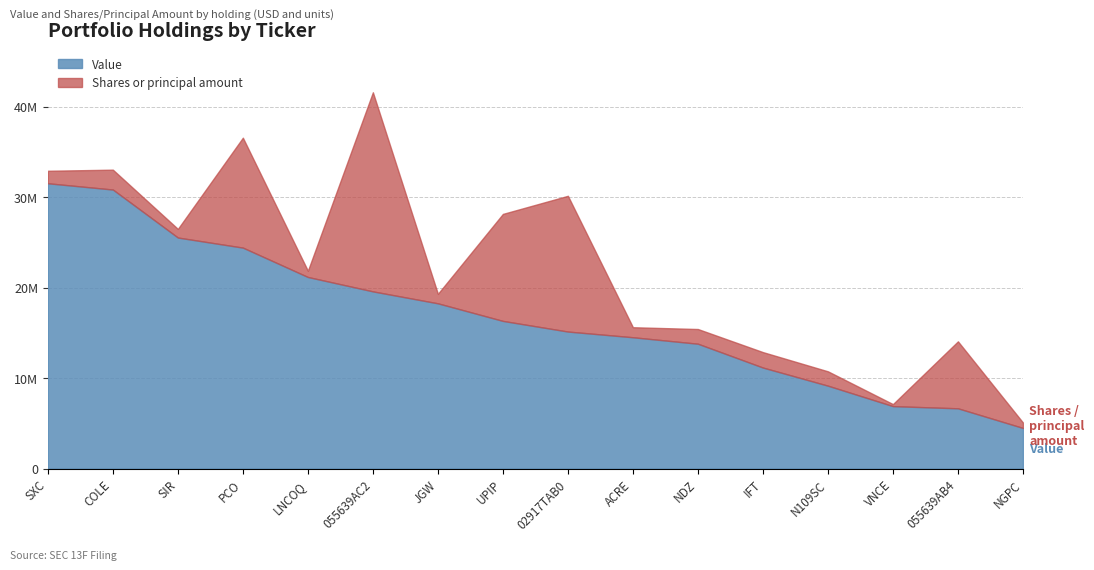

Is the value of Shares or principal amount at VNCE greater than the value of Value at ACRE?

No